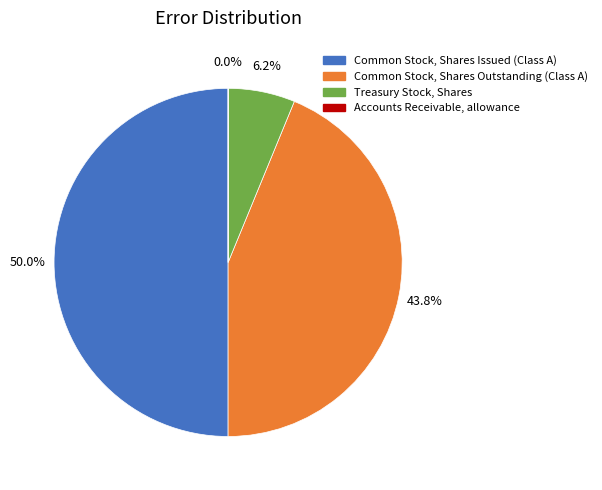

Combined, what portion of the pie is Common Stock, Shares Issued (Class A) and Treasury Stock, Shares?

56.2%